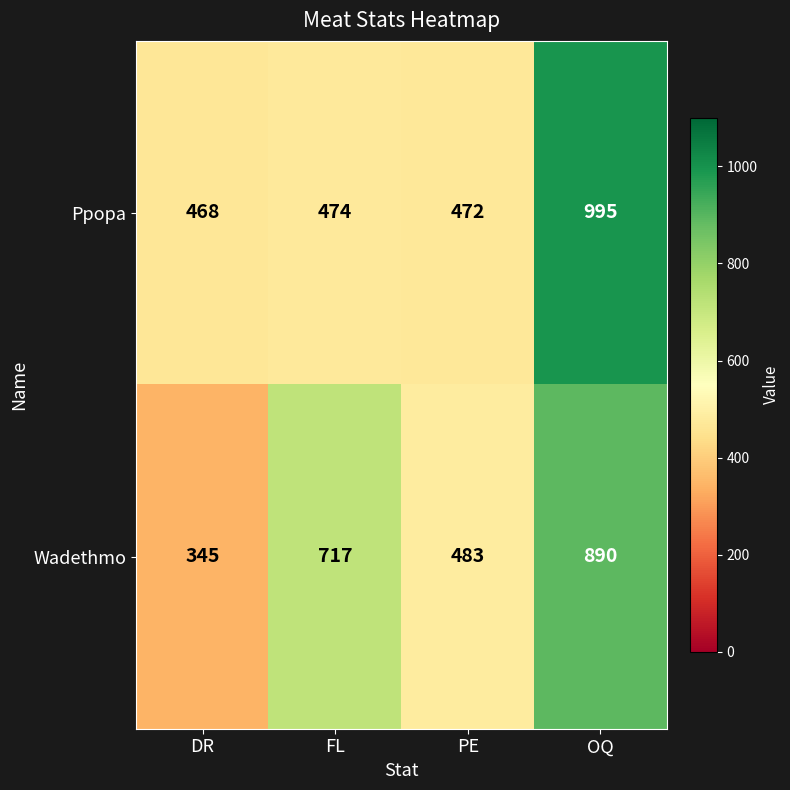

Which label corresponds to the smallest value in the chart?

DR